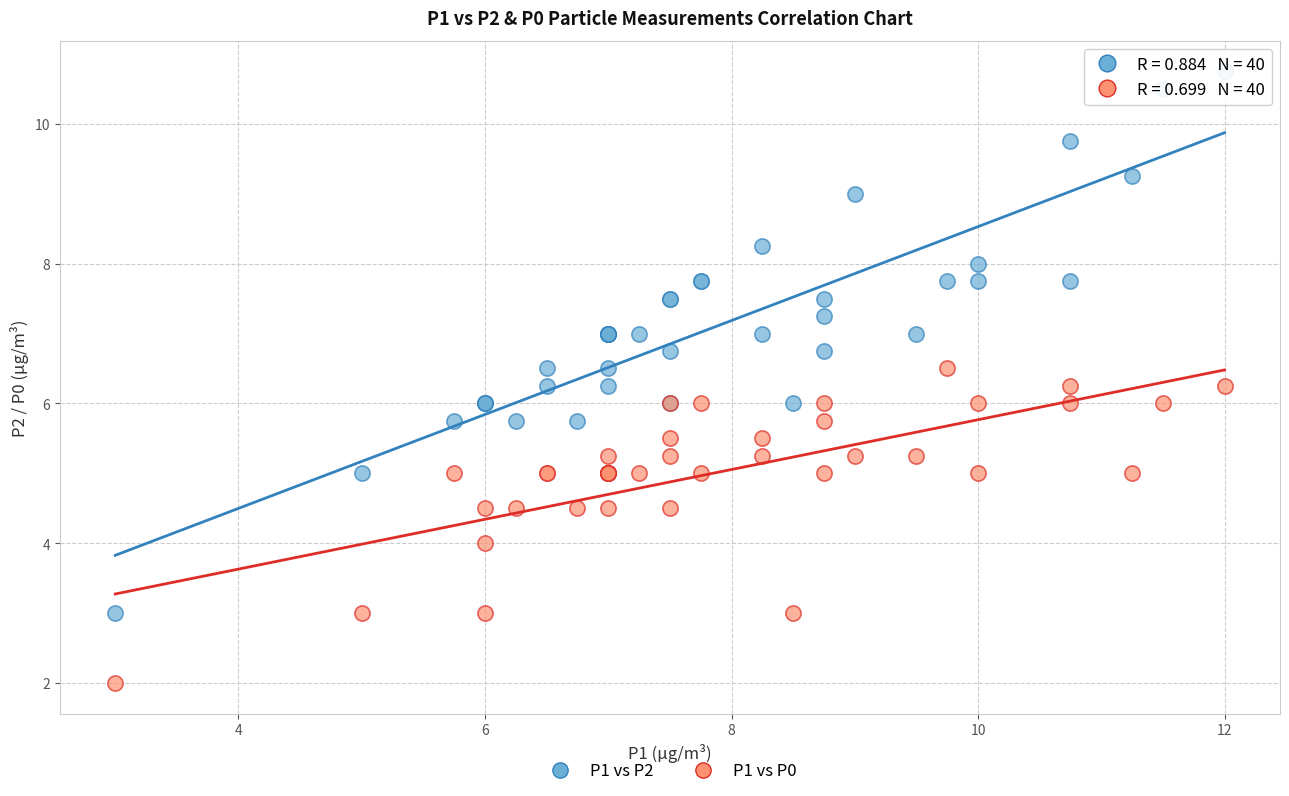

Which series contains the lowest Y value?

P1 vs P0